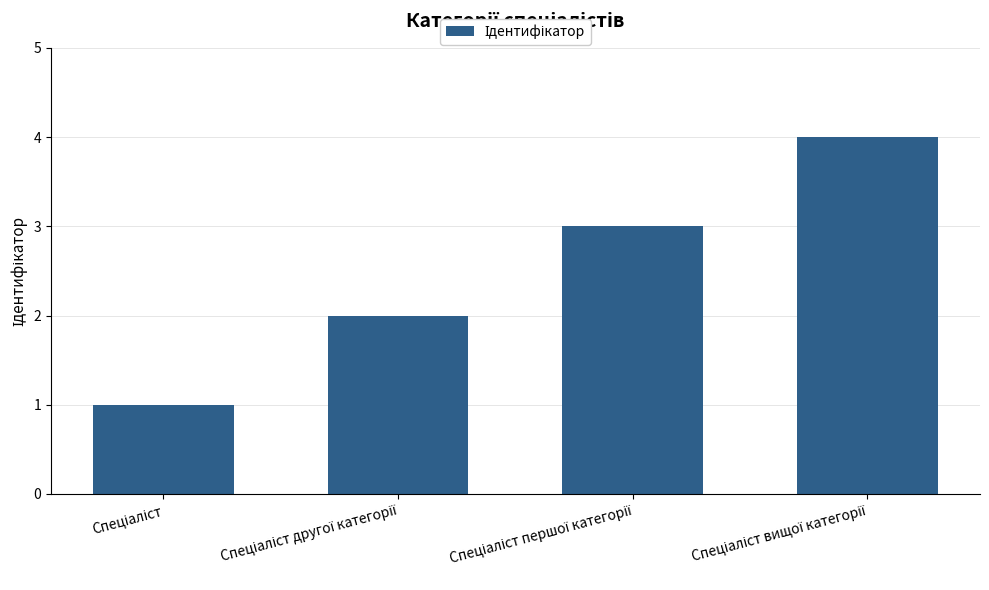

What is the maximum value shown in the chart?

4